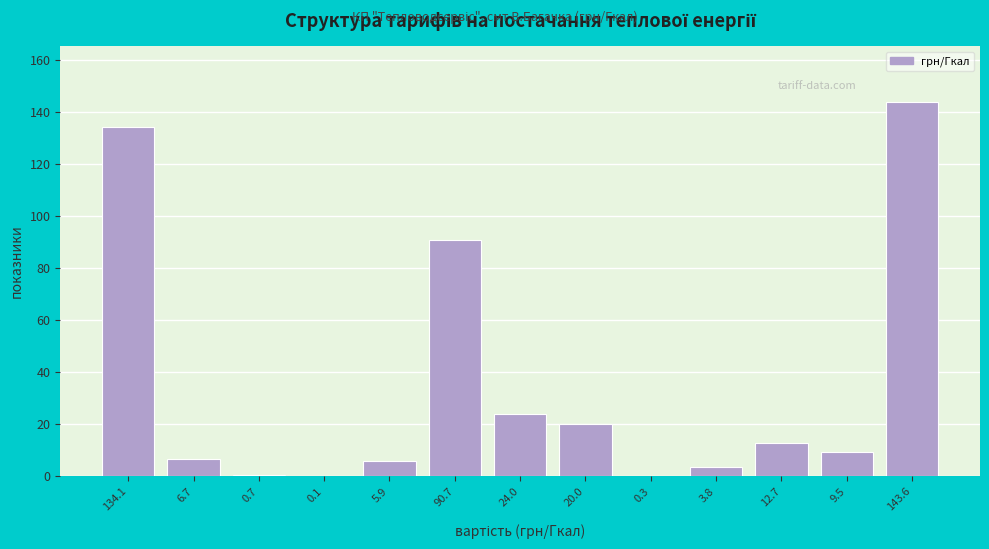

The value at 20.0 is 20.0. True or false?

True